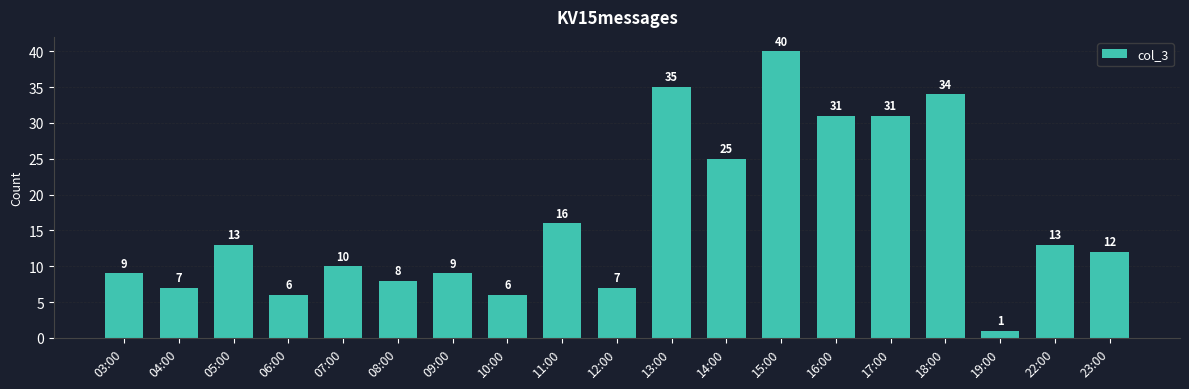

Where is the data nearest to the value 20?

11:00